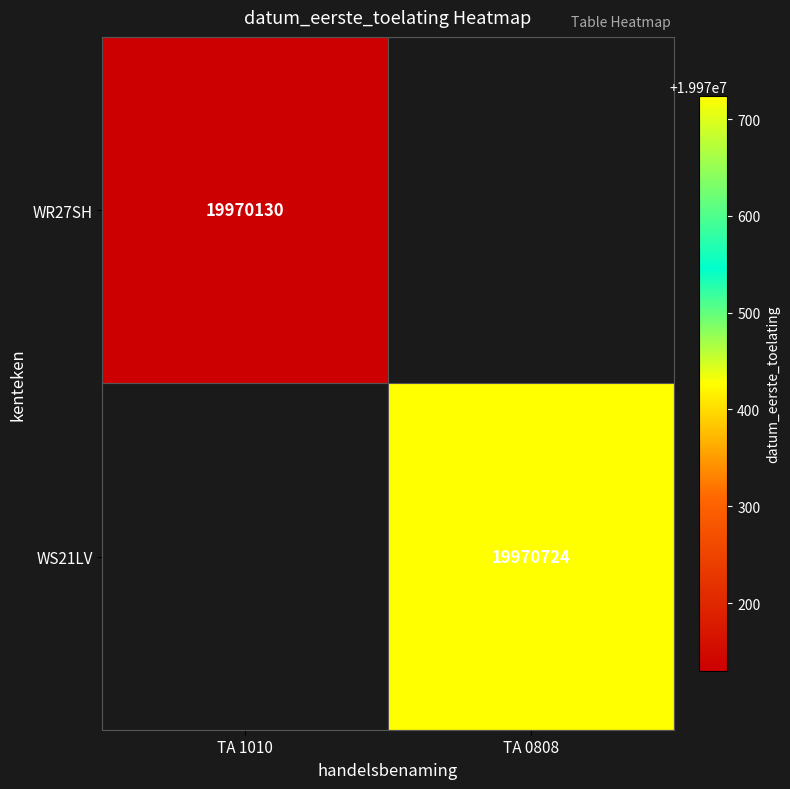

What is the greatest value displayed?

19970724.0